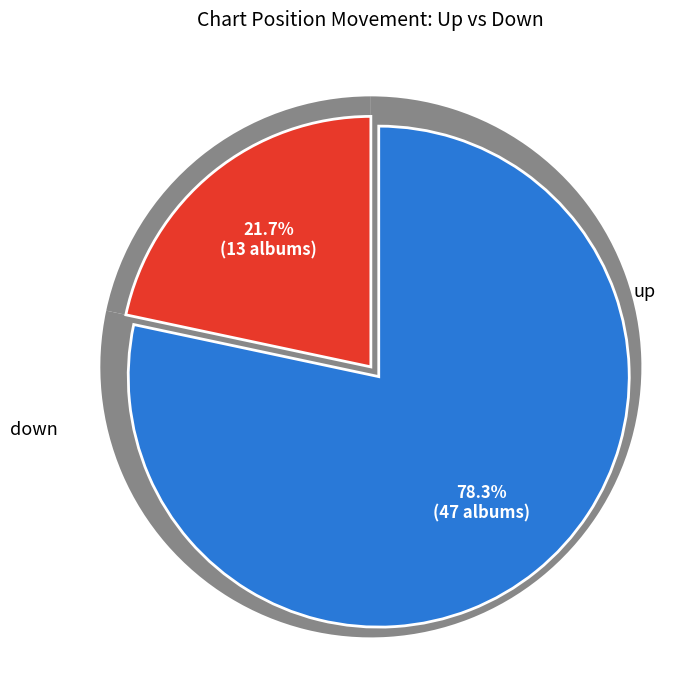

True or false: up accounts for 65% of the total.

False